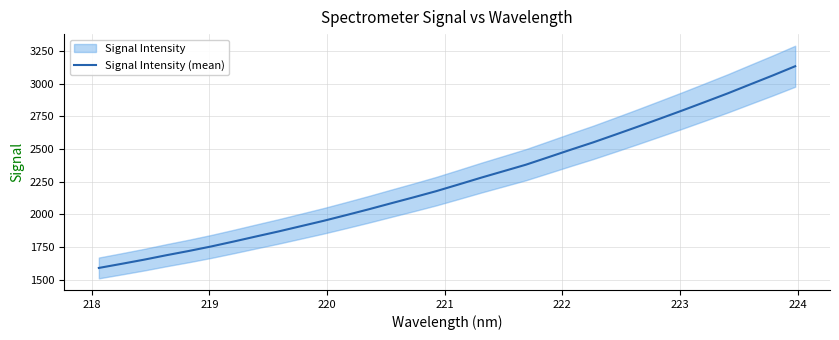

What is the lowest value of the Signal Intensity (mean) series?

1590.7